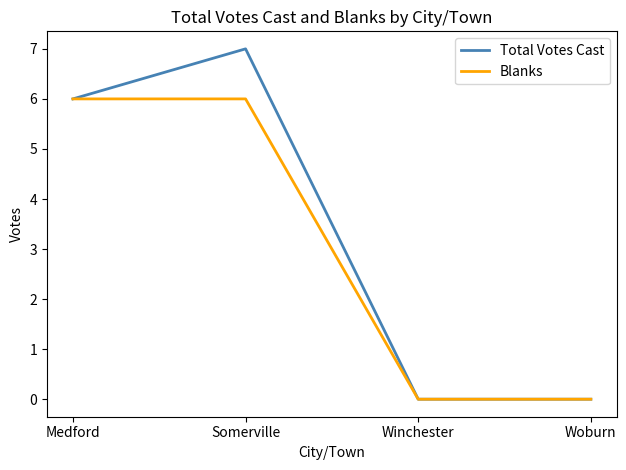

Which series has the largest total across all categories?

Total Votes Cast